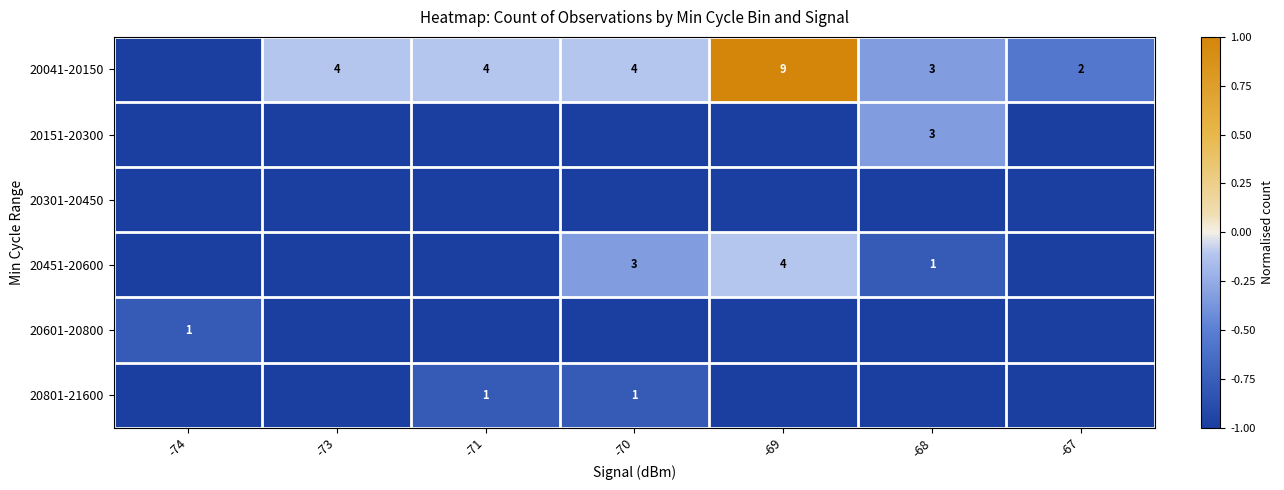

The 20801-21600 series shows 1 at -71. True or false?

True